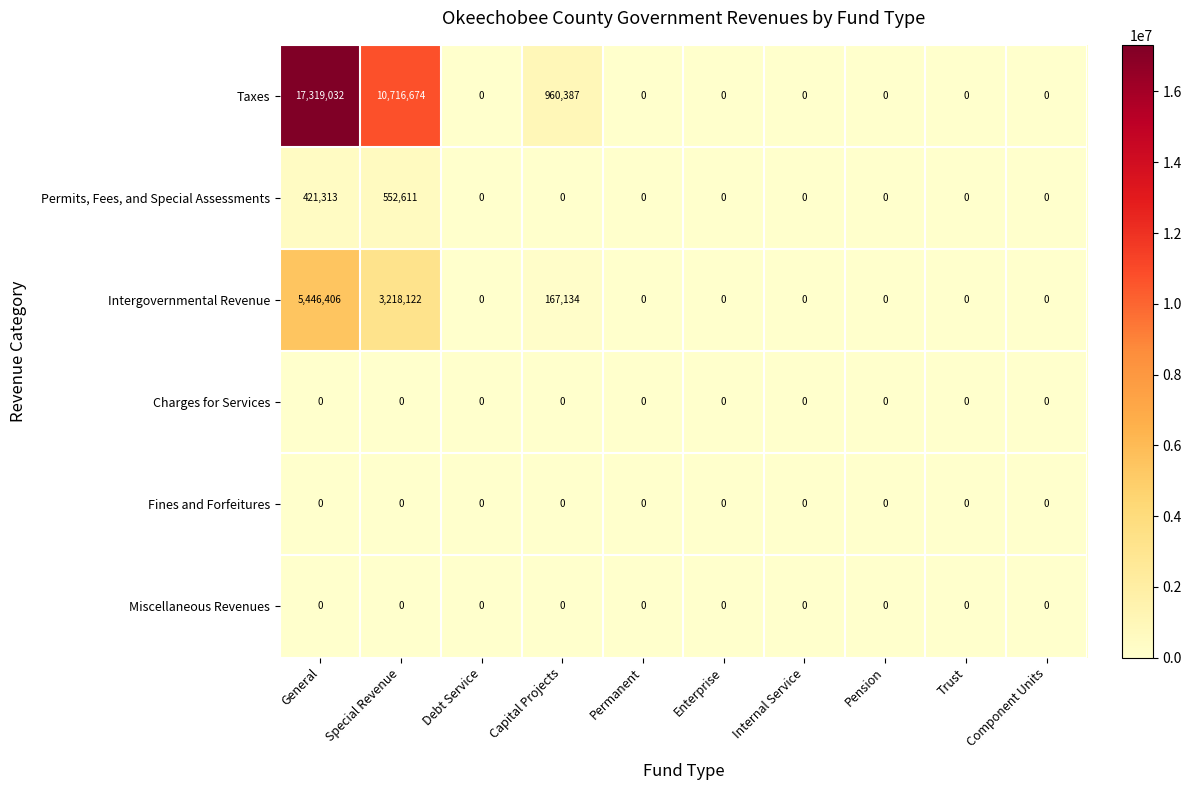

What is the difference between the second highest and second lowest values in the Taxes series?

10716674